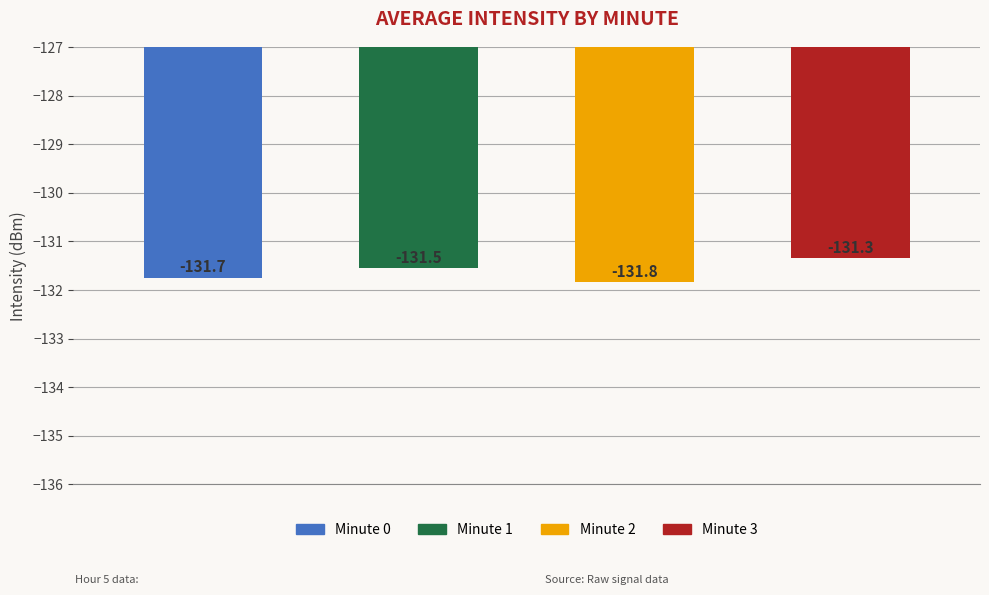

How many bars are there in total?

4